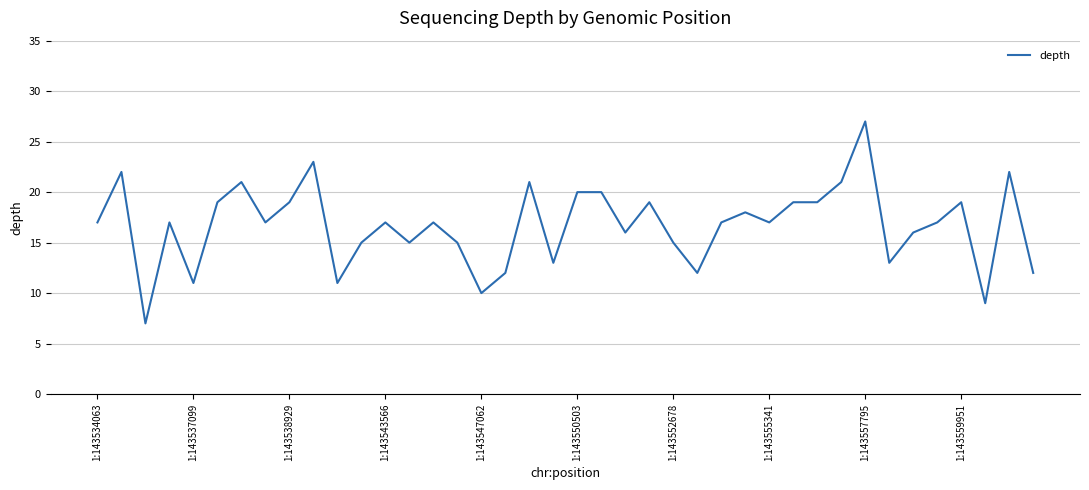

Does the chart display data point markers on the line(s)?

No